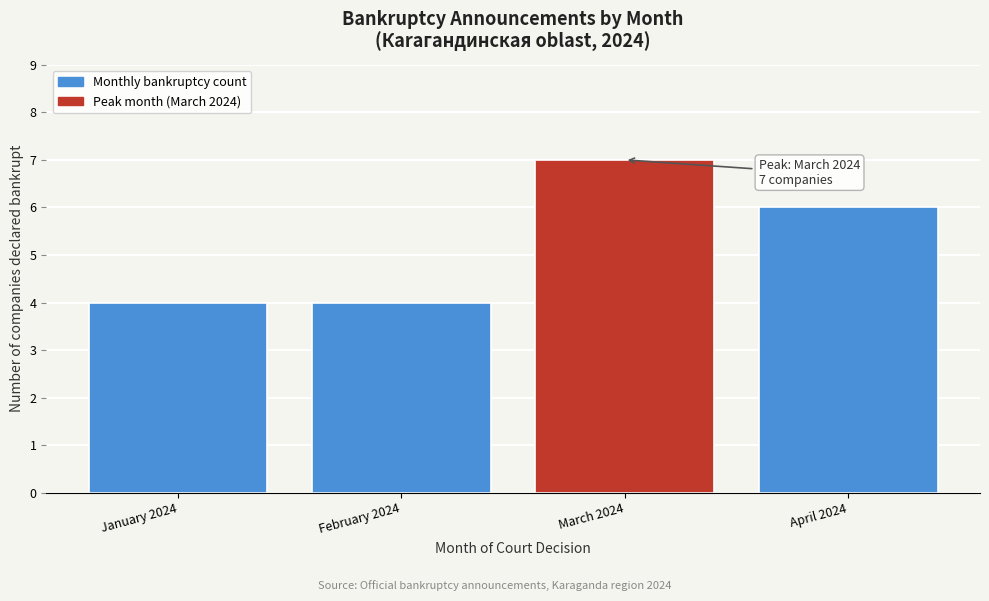

Reading left to right, extract all data points from this chart.

4	4	7	6